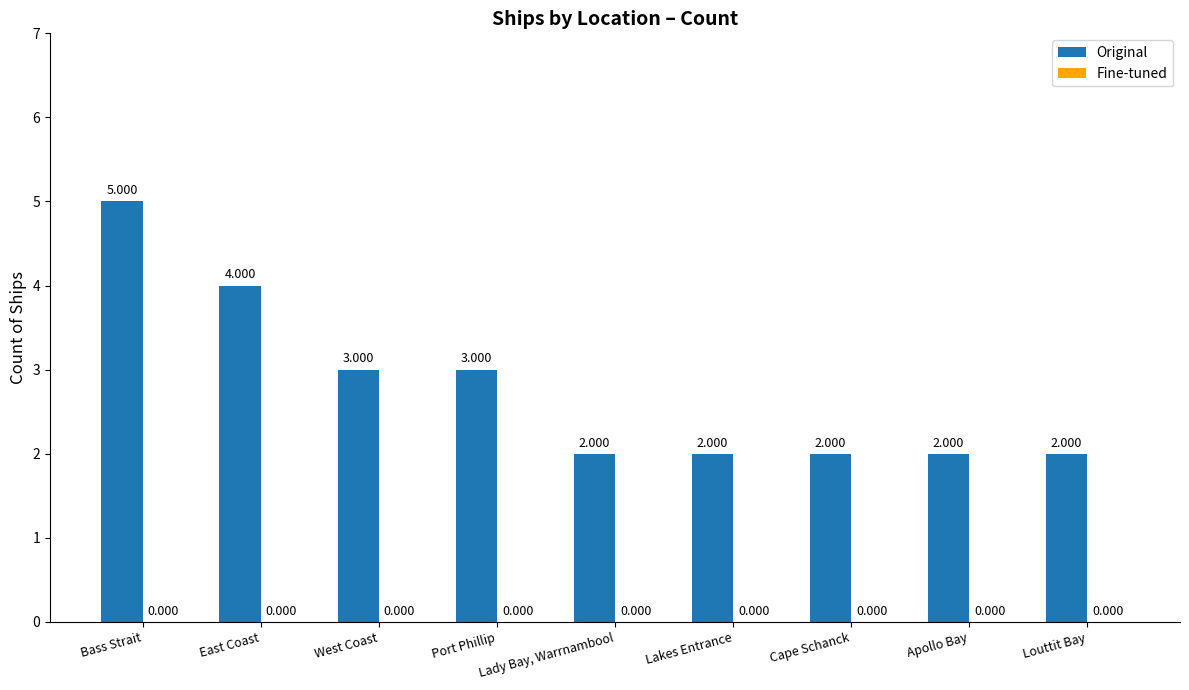

What is the label of the 2nd bar from the left?

East Coast